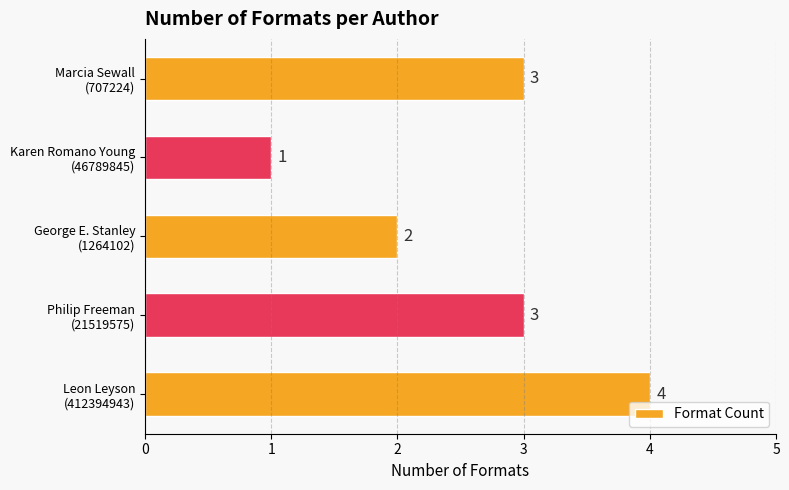

How many data points are less than 3?

2